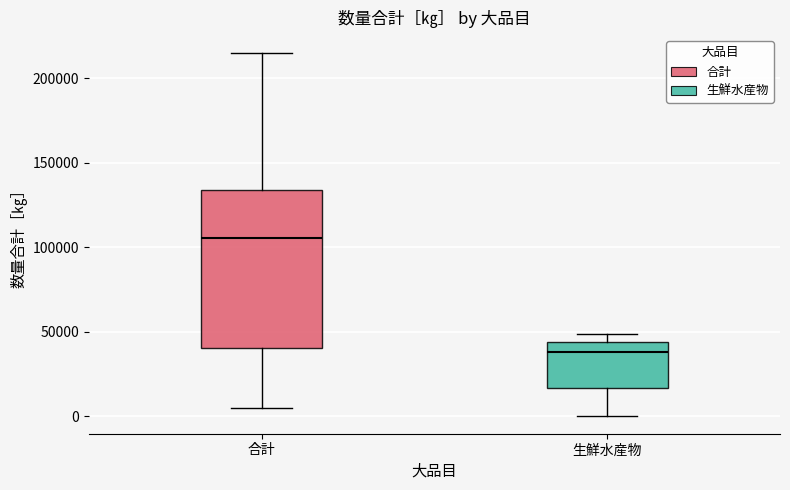

Which box's median line is the lowest?

生鮮水産物